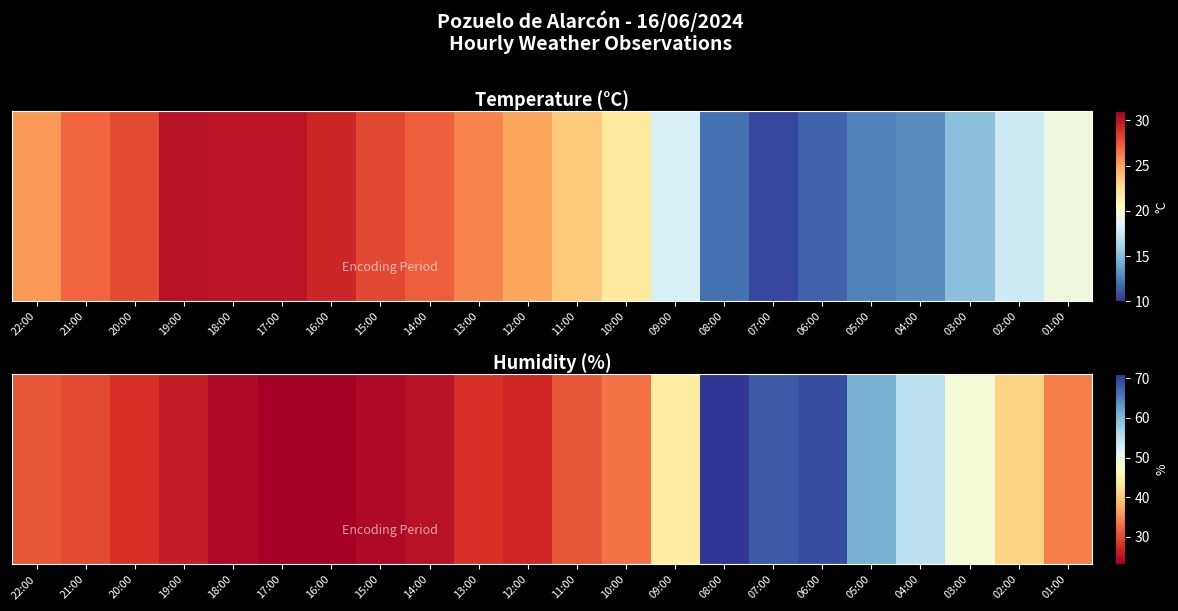

List the labels in order of value, largest first.

08:00, 06:00, 07:00, 05:00, 04:00, 03:00, 09:00, 02:00, 01:00, 10:00, 22:00, 11:00, 21:00, 20:00, 13:00, 12:00, 19:00, 14:00, 18:00, 15:00, 17:00, 16:00